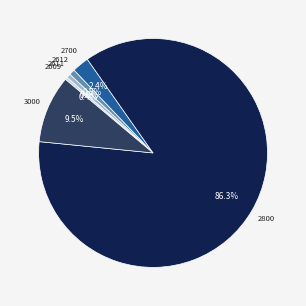

Count the number of slices in the pie.

6